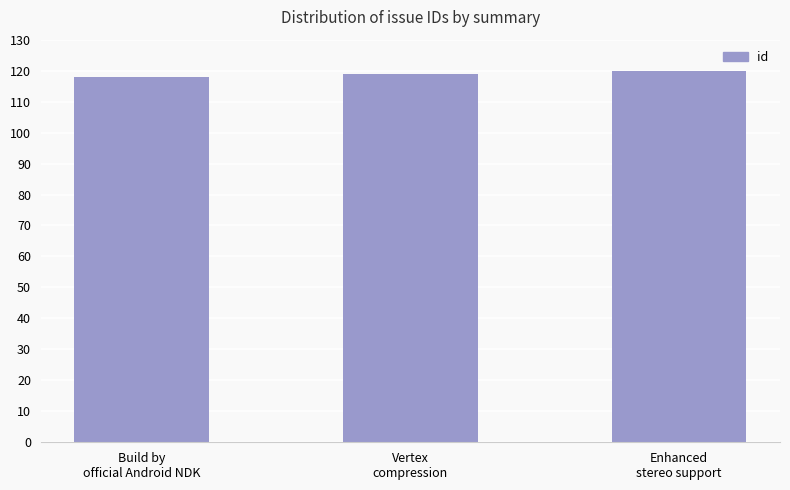

What is the approximate value at Build by
official Android NDK?

118